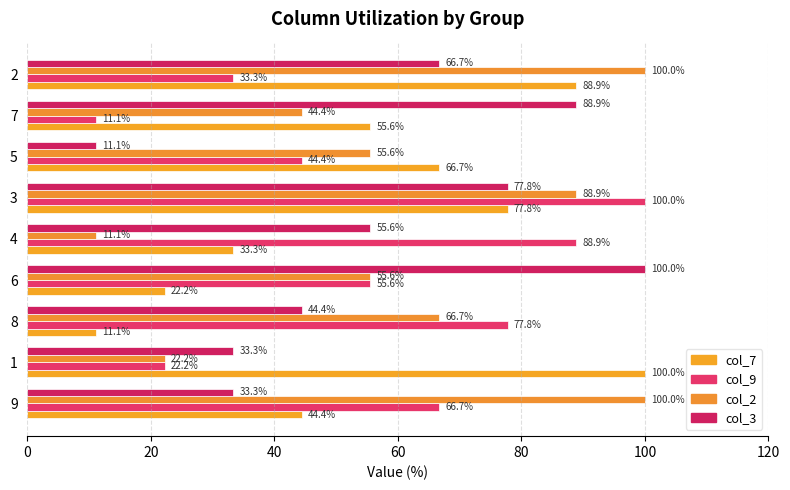

At how many categories does at least one series exceed 91?

5